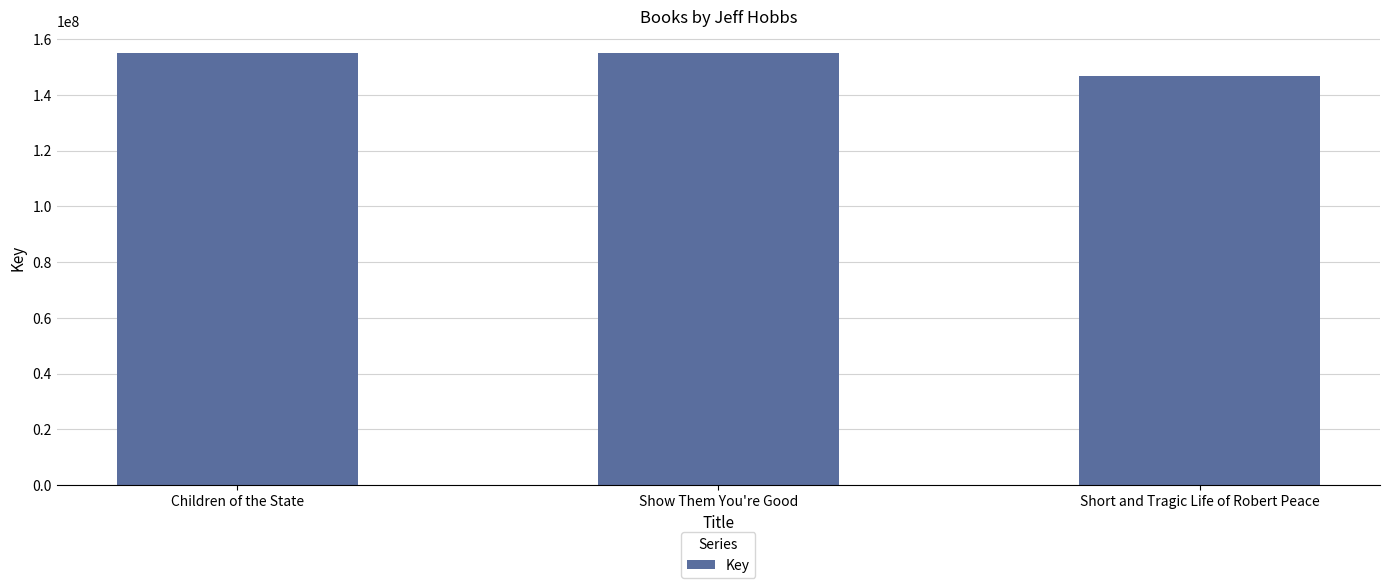

Count the number of data series in this chart.

1